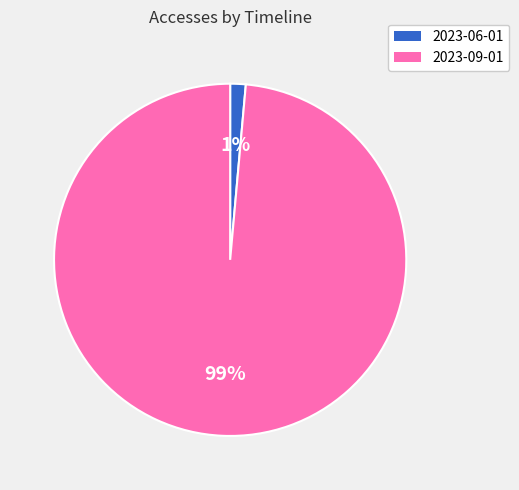

Between 2023-09-01 and 2023-06-01, which is larger?

2023-09-01